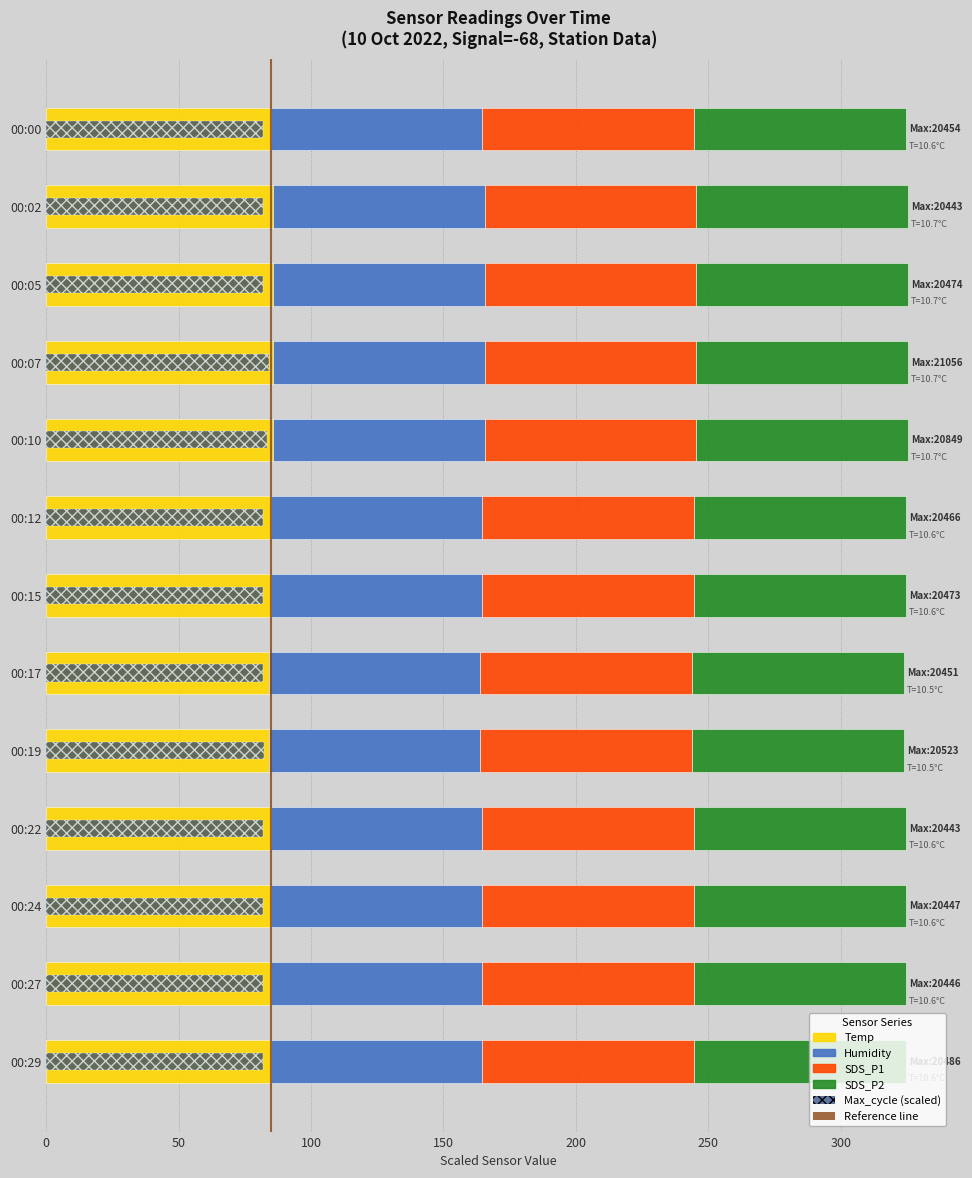

What position from the left is 300?

7